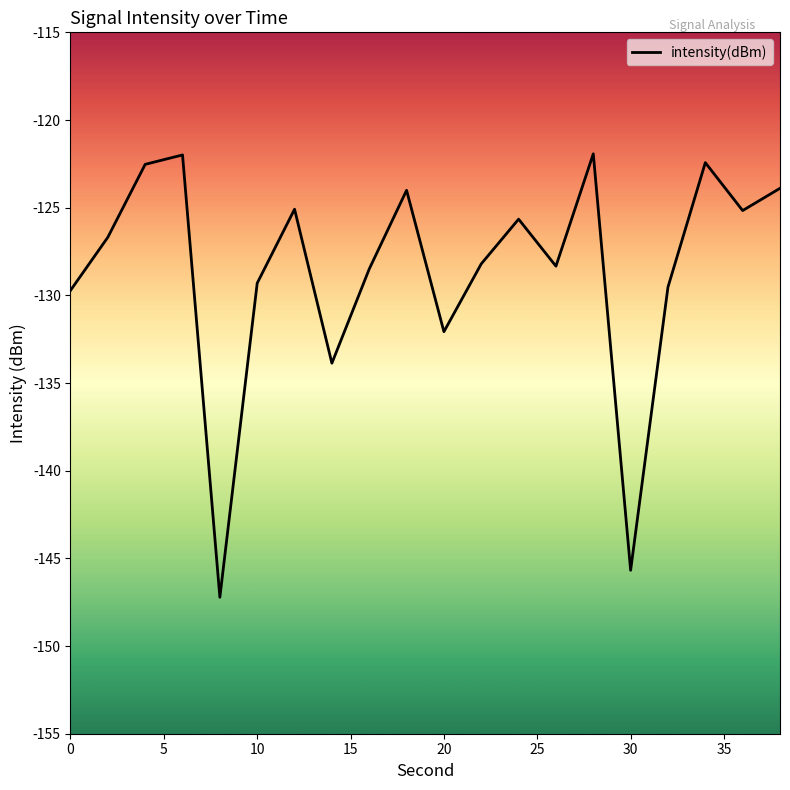

How many distinct data groups are displayed?

1